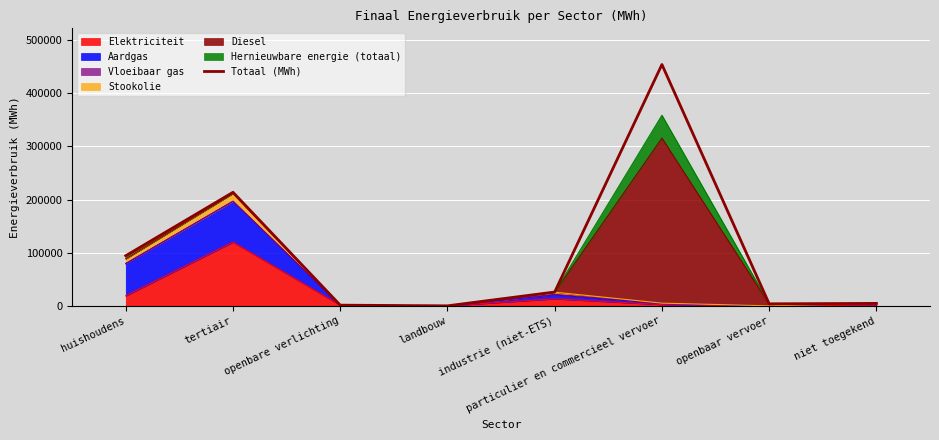

List the labels in order of value, largest first.

particulier en commercieel vervoer, tertiair, huishoudens, industrie (niet-ETS), niet toegekend, openbaar vervoer, openbare verlichting, landbouw